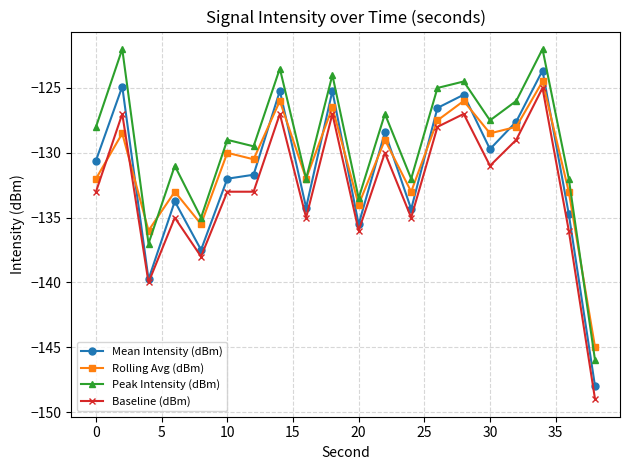

What is the highest value of the Rolling Avg (dBm) series?

-124.5